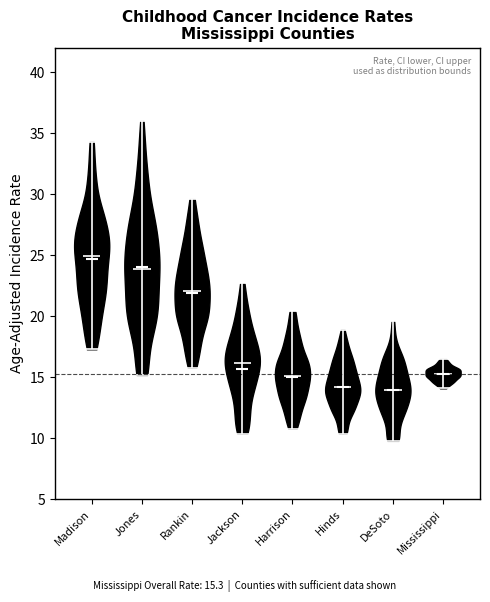

Reading left to right, read every violin against the y-axis: where its median line is, and the lowest and highest points it reaches. The values are not printed on the chart, so give them approximately, as read against the axis.

Madison: median line 25.0, lowest point 17.5, highest point 34.5
Jones: median line 24.0, lowest point 15.0, highest point 36.0
Rankin: median line 22.0, lowest point 16.0, highest point 29.5
Jackson: median line 16.0, lowest point 10.5, highest point 22.5
Harrison: median line 15.0, lowest point 11.0, highest point 20.5
Hinds: median line 14.0, lowest point 10.5, highest point 19.0
DeSoto: median line 14.0, lowest point 10.0, highest point 19.5
Mississippi: median line 15.5, lowest point 14.0, highest point 16.5